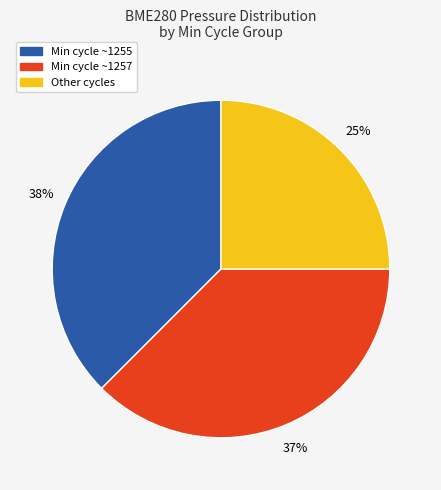

To the nearest percent, what is the average slice percentage?

33%